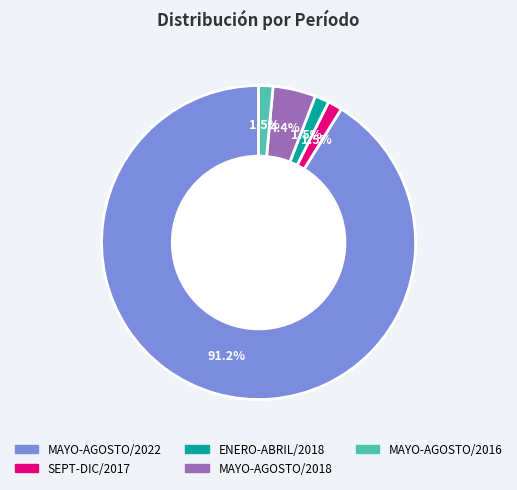

Does MAYO-AGOSTO/2022 account for over 50% of the chart?

Yes